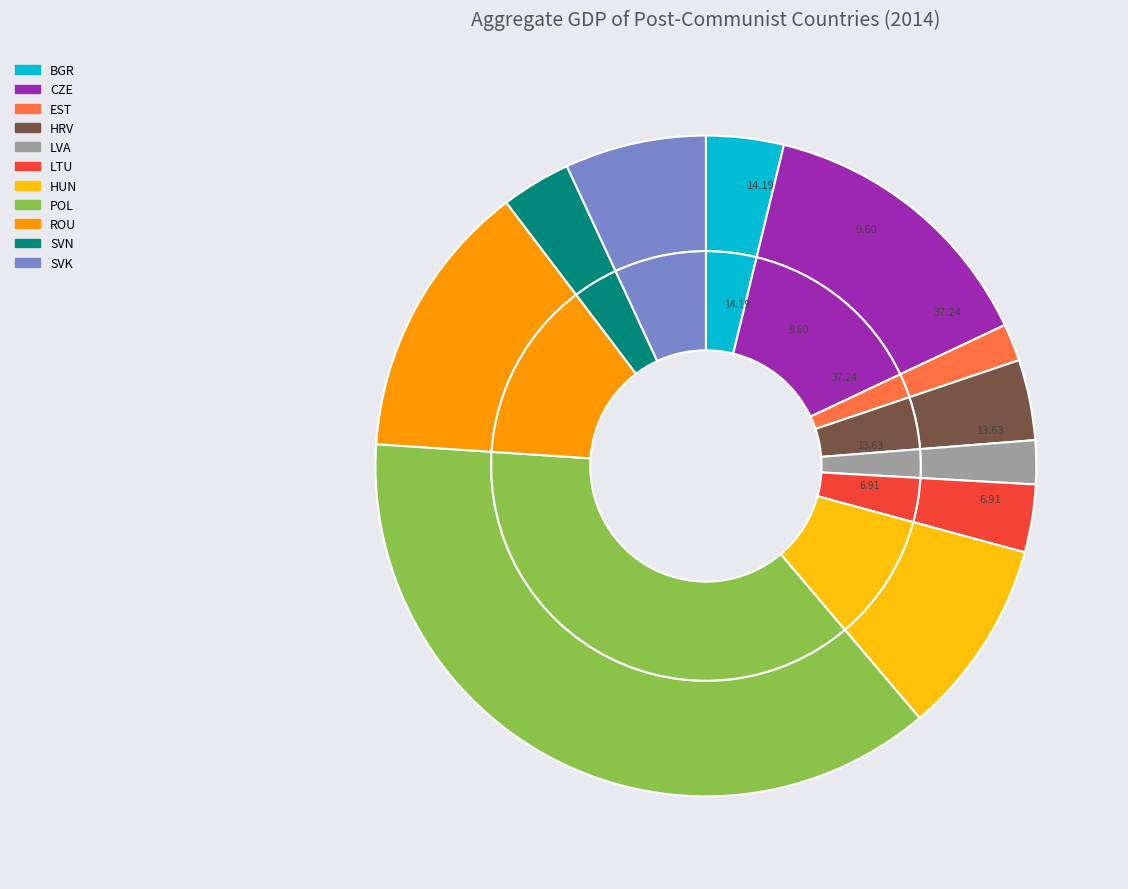

How many segments does this pie chart have?

11